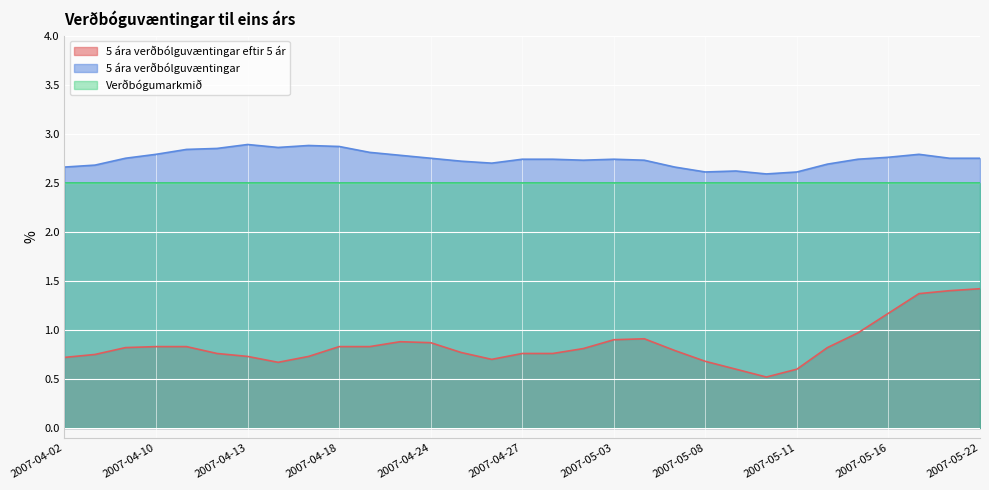

What position from the right is 2007-05-02?

14